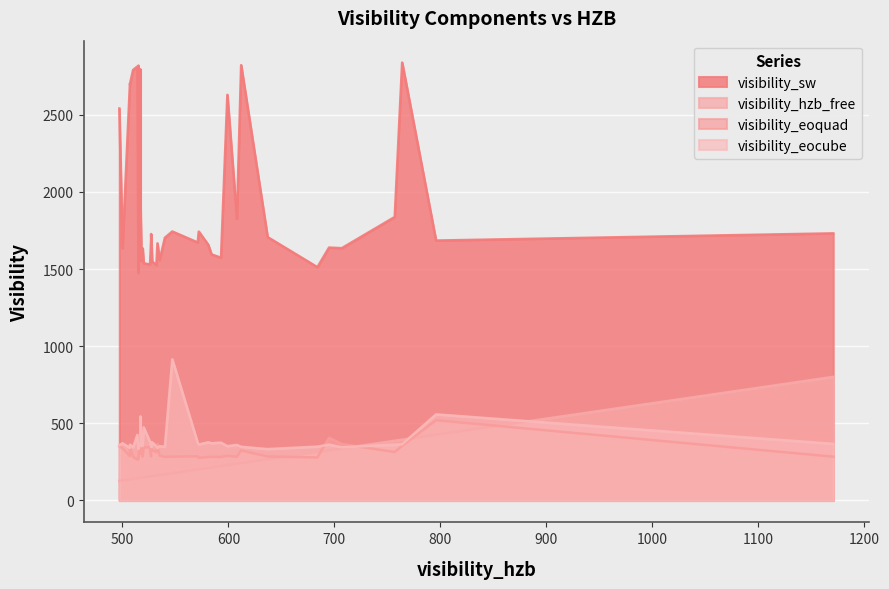

True or false: visibility_hzb_free has a value of 299.1 at 4.

False